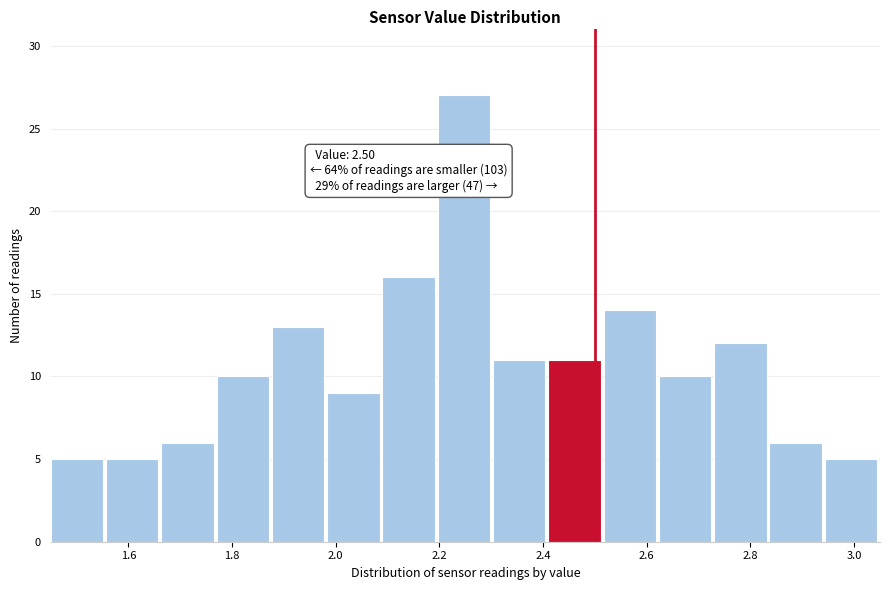

Over which range of the x-axis is the bar tallest?

2.20 to 2.30